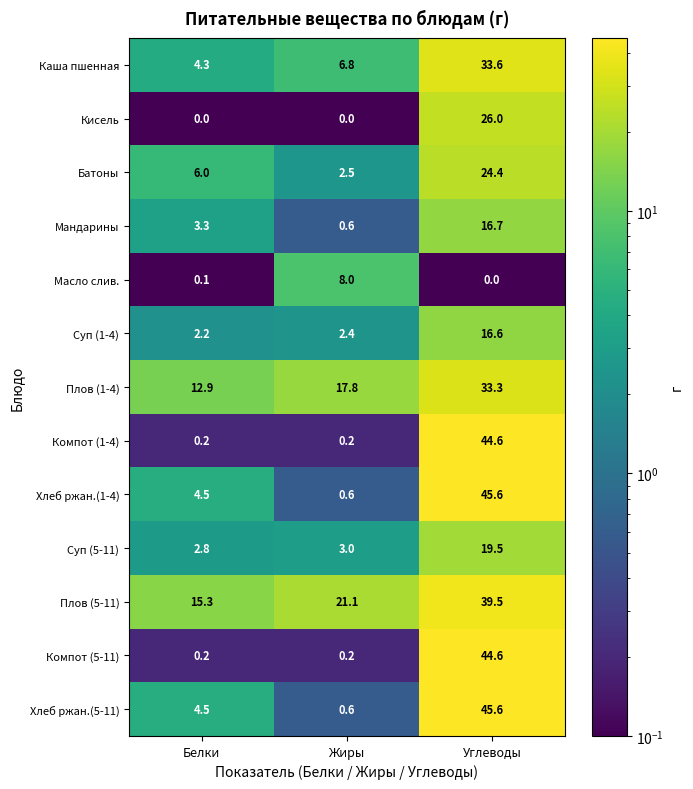

What is the maximum value shown in the chart?

45.6